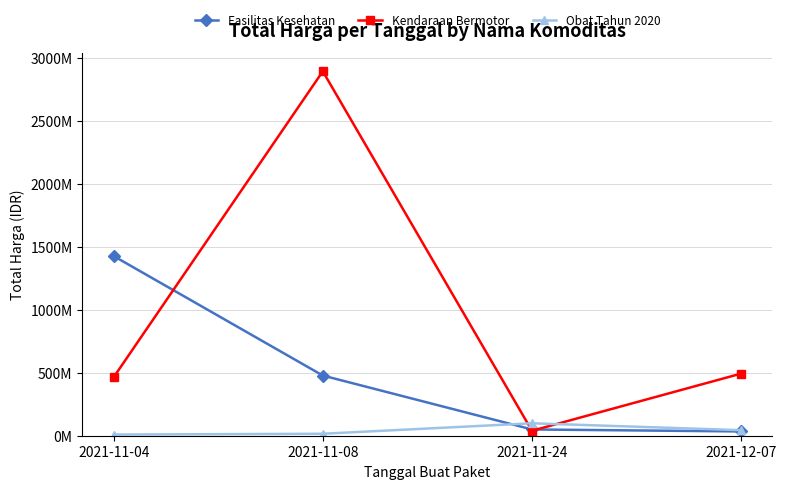

Which category has the lowest value in the Kendaraan Bermotor series?

2021-11-24